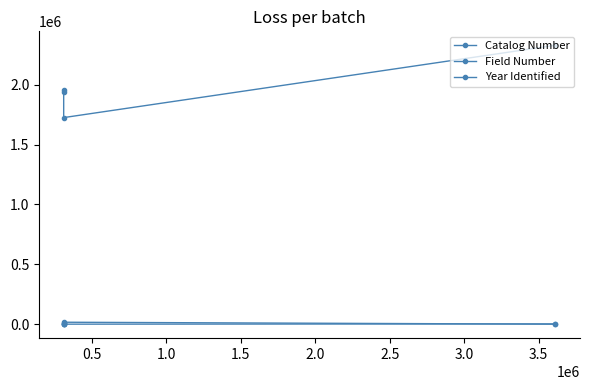

True or false: Catalog Number and Field Number cross at least once.

False